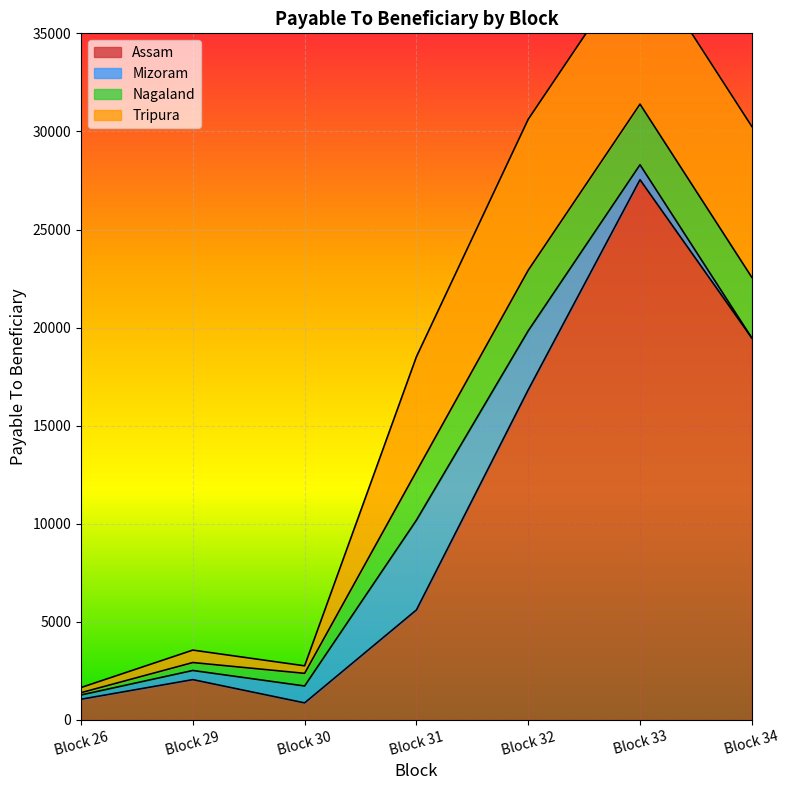

Where do Tripura and Assam first cross each other?

Block 30 and Block 31